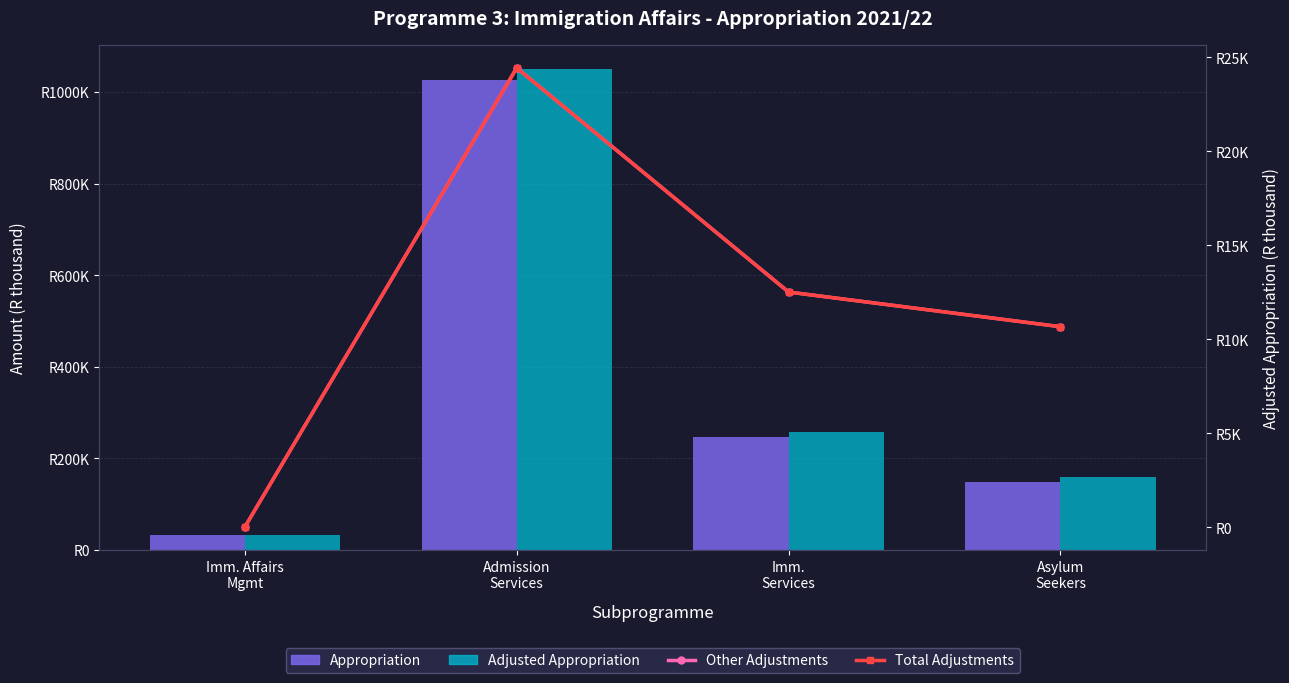

What is the minimum value for Total Adjustments?

21